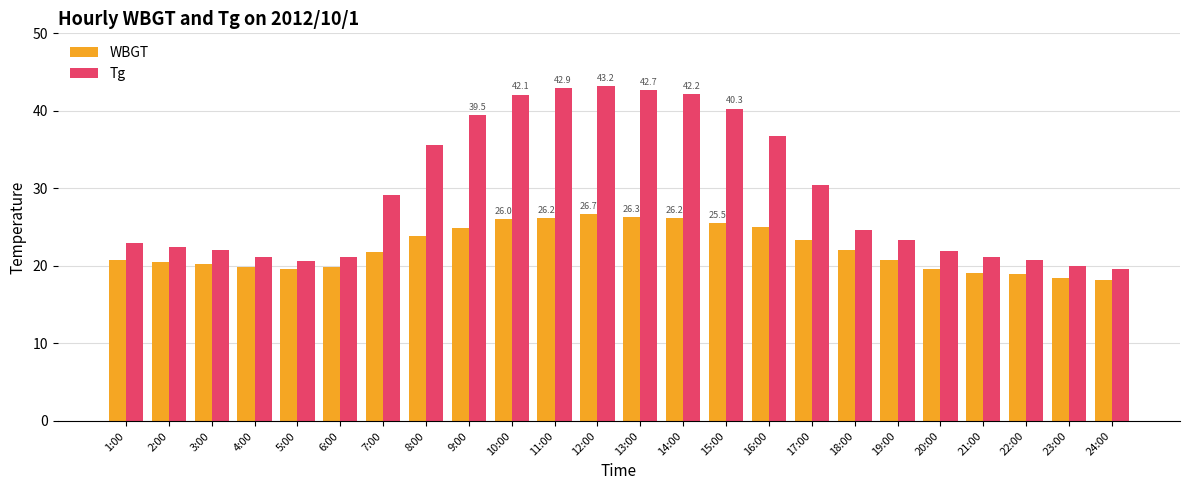

What is the approximate value of WBGT at 13:00?

26.3